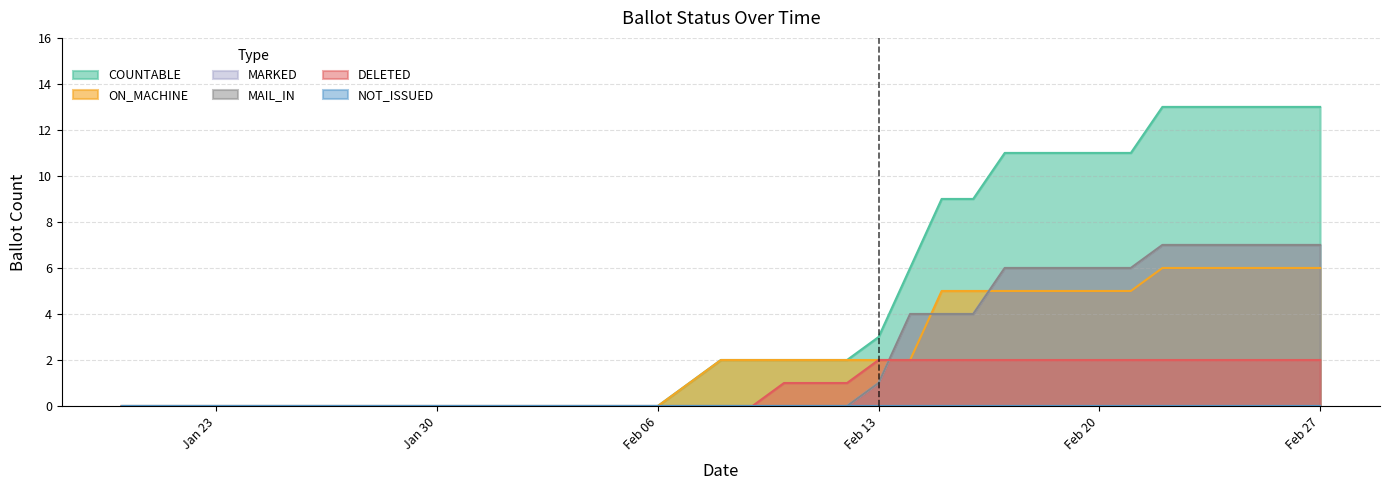

True or false: COUNTABLE and ON_MACHINE cross at least once.

False